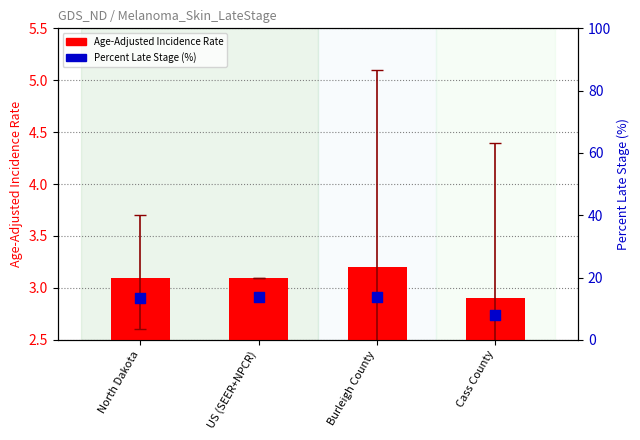

Which series has the largest Y range (max minus min)?

Percent Late Stage